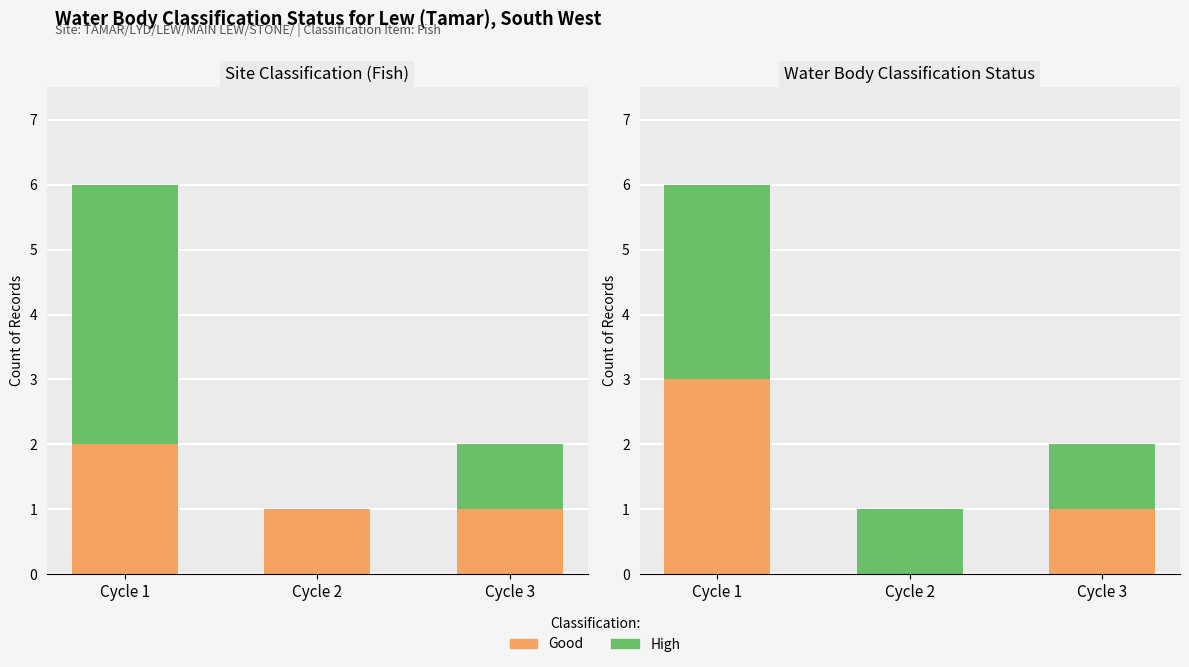

What are all the series names shown in the legend?

Good, High